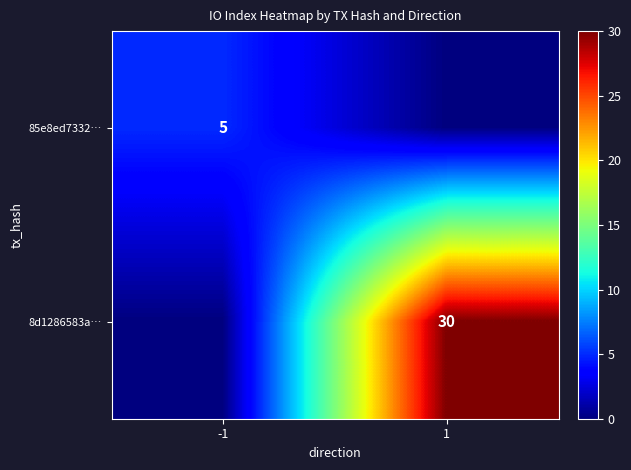

The value of 85e8ed7332… at -1 is 5. True or false?

True